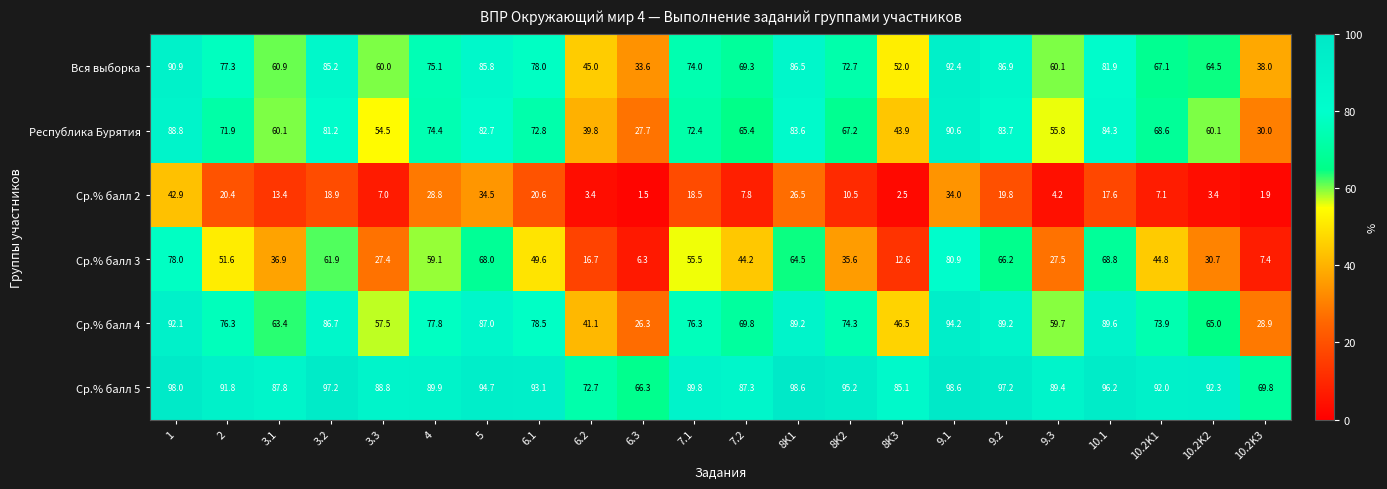

What is the total value across all series at 6.3?

161.7